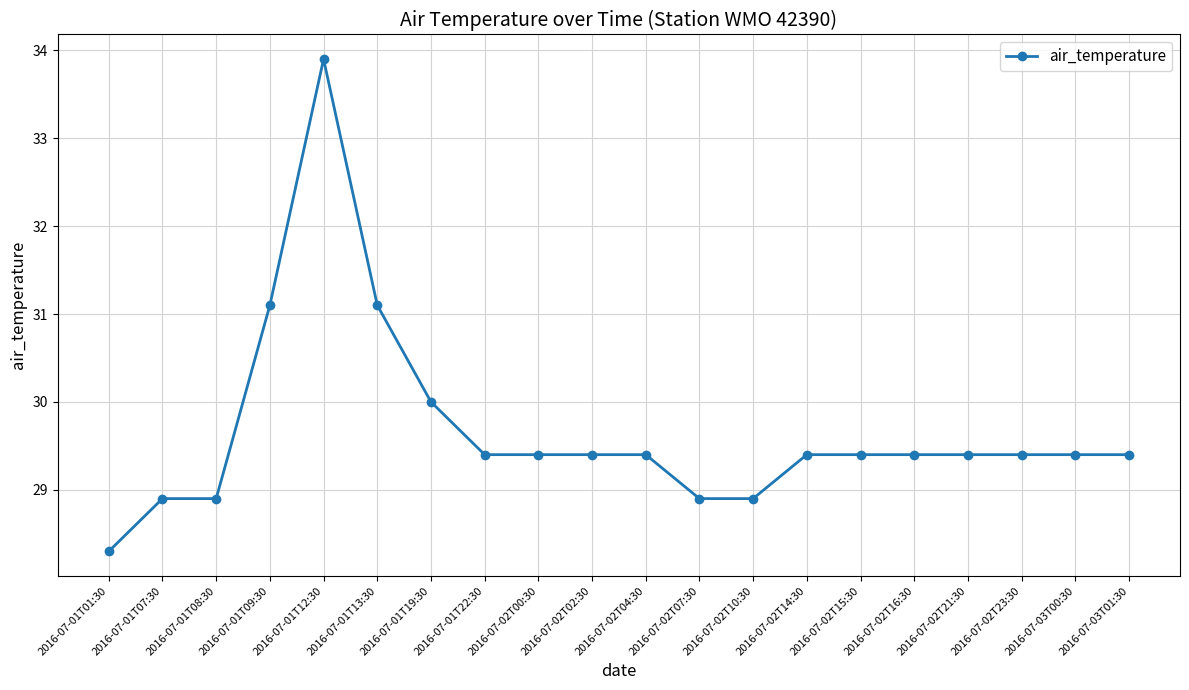

Where does the data first go above 29?

2016-07-01T09:30